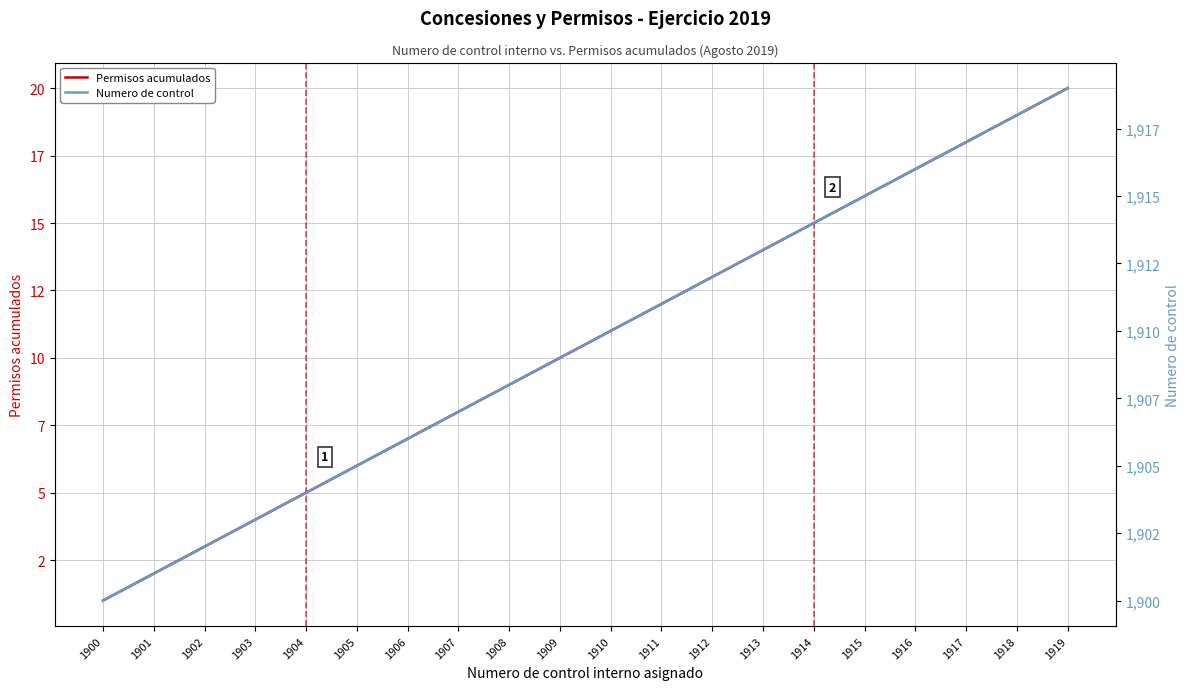

At how many categories does at least one series exceed 1114?

20